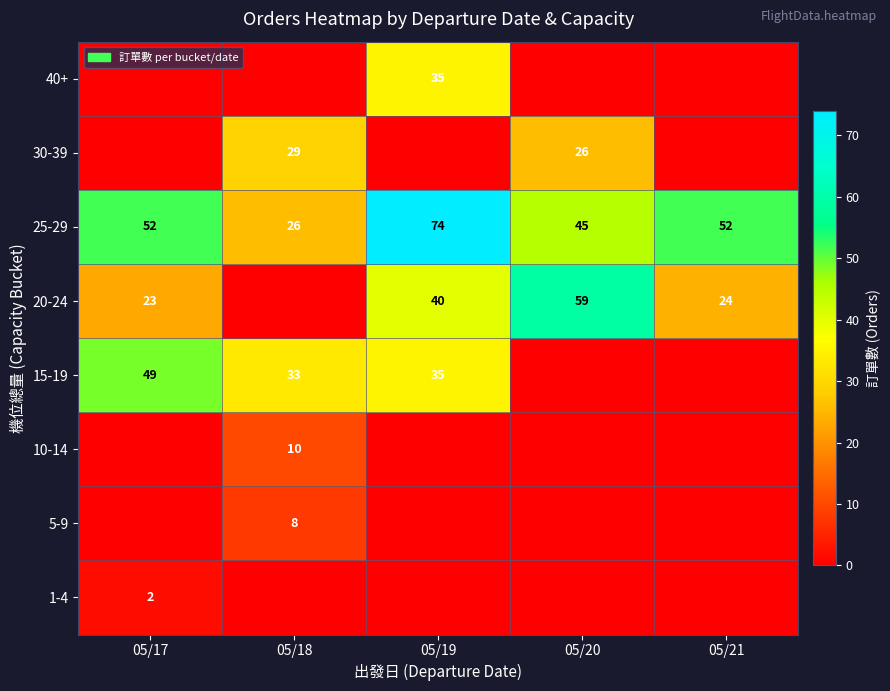

The value of 5-9 at 05/18 is 8. True or false?

True